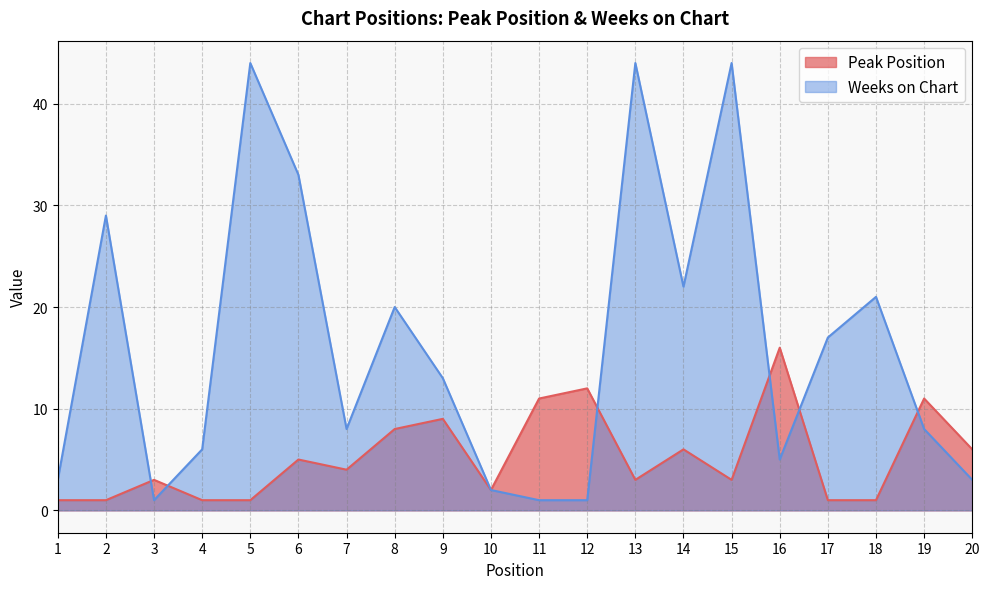

Rank the categories by Weeks on Chart value from lowest to highest.

3, 11, 12, 10, 1, 20, 16, 4, 7, 19, 9, 17, 8, 18, 14, 2, 6, 5, 13, 15